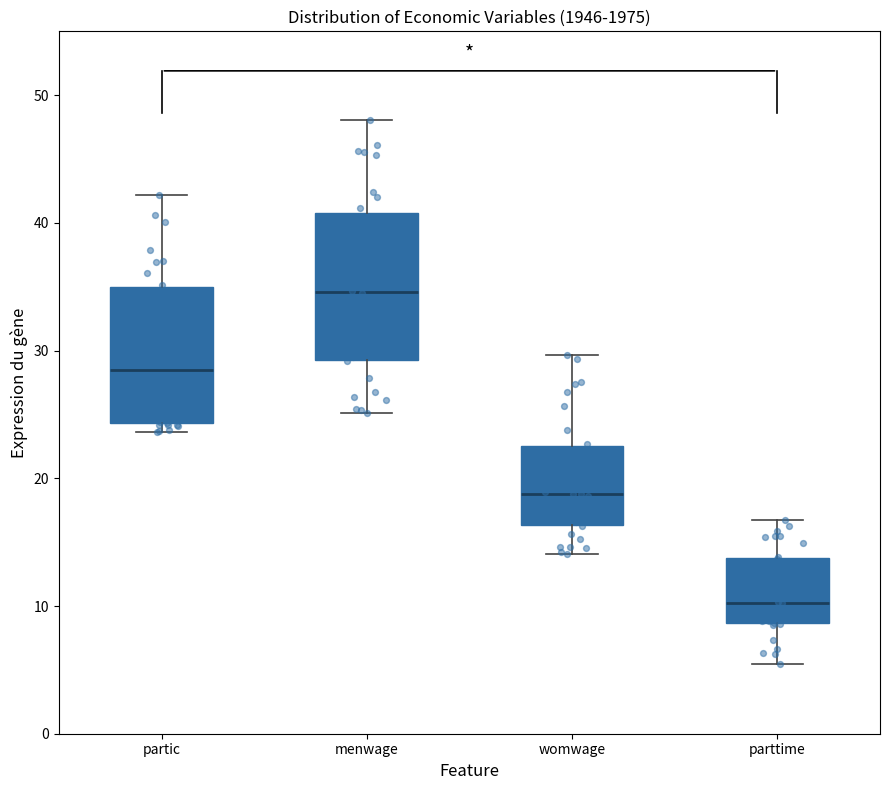

Which box's median line is the highest?

menwage